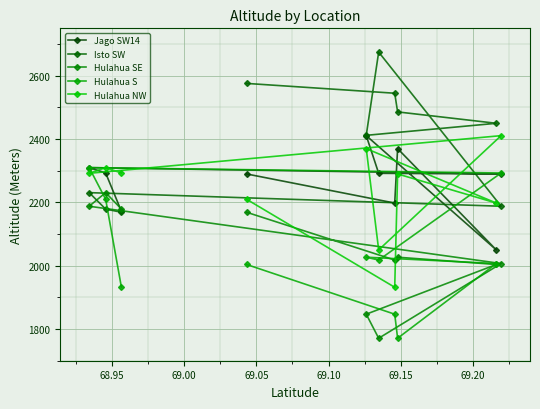

How many lines are shown in the chart?

5